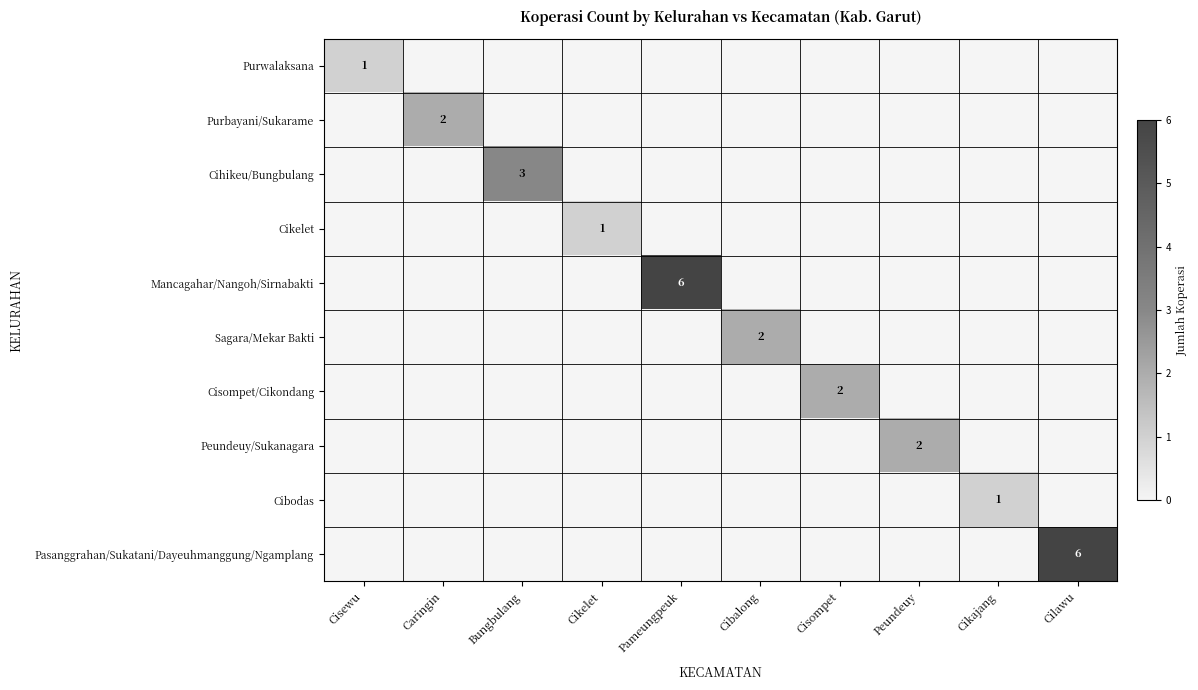

At which category does the chart reach its peak across all series?

Pameungpeuk